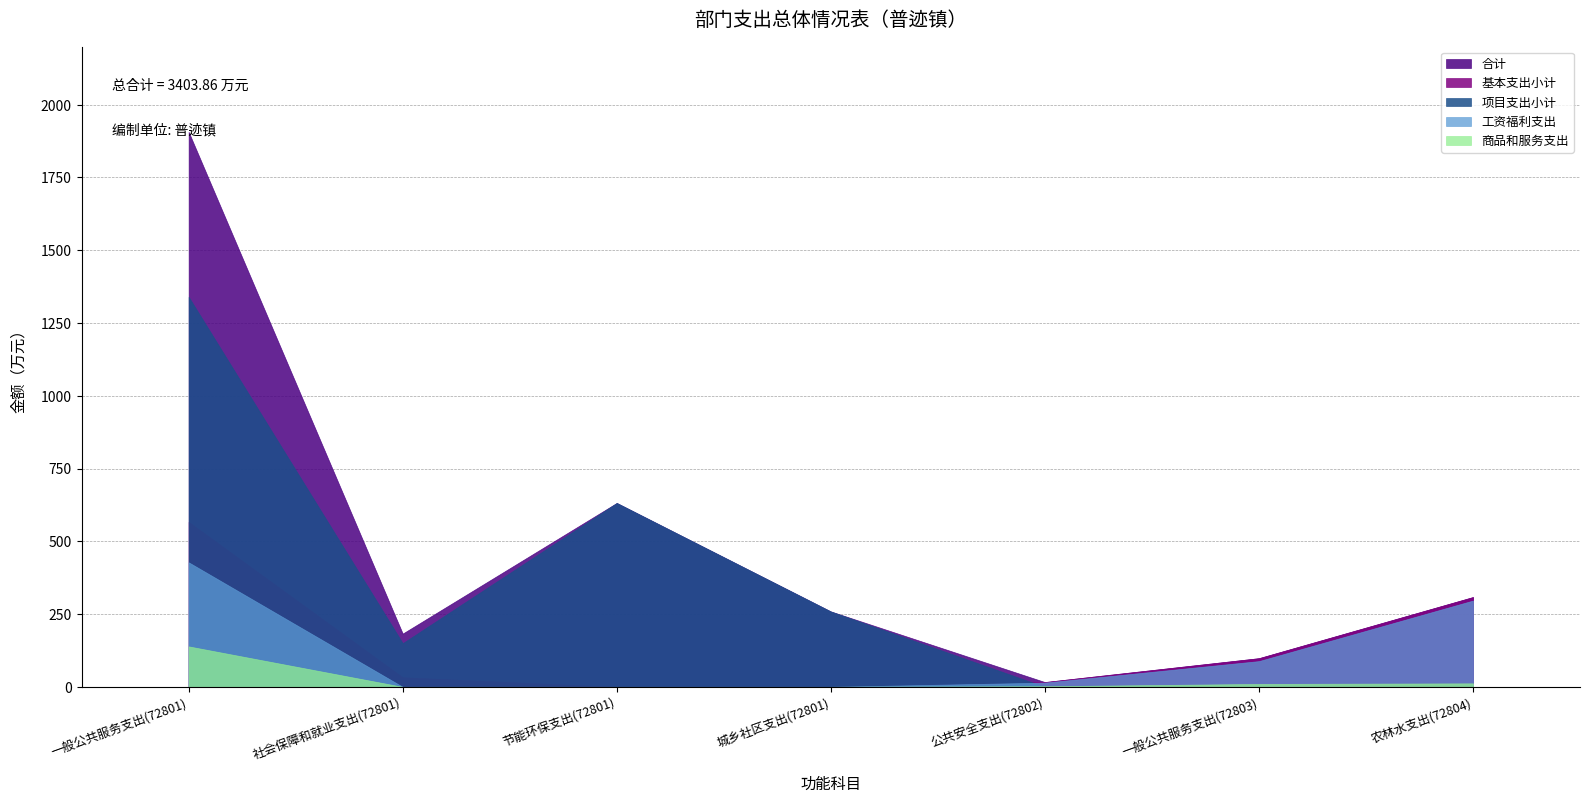

What is the spread (max minus min) of values at 城乡社区支出(72801)?

259.0